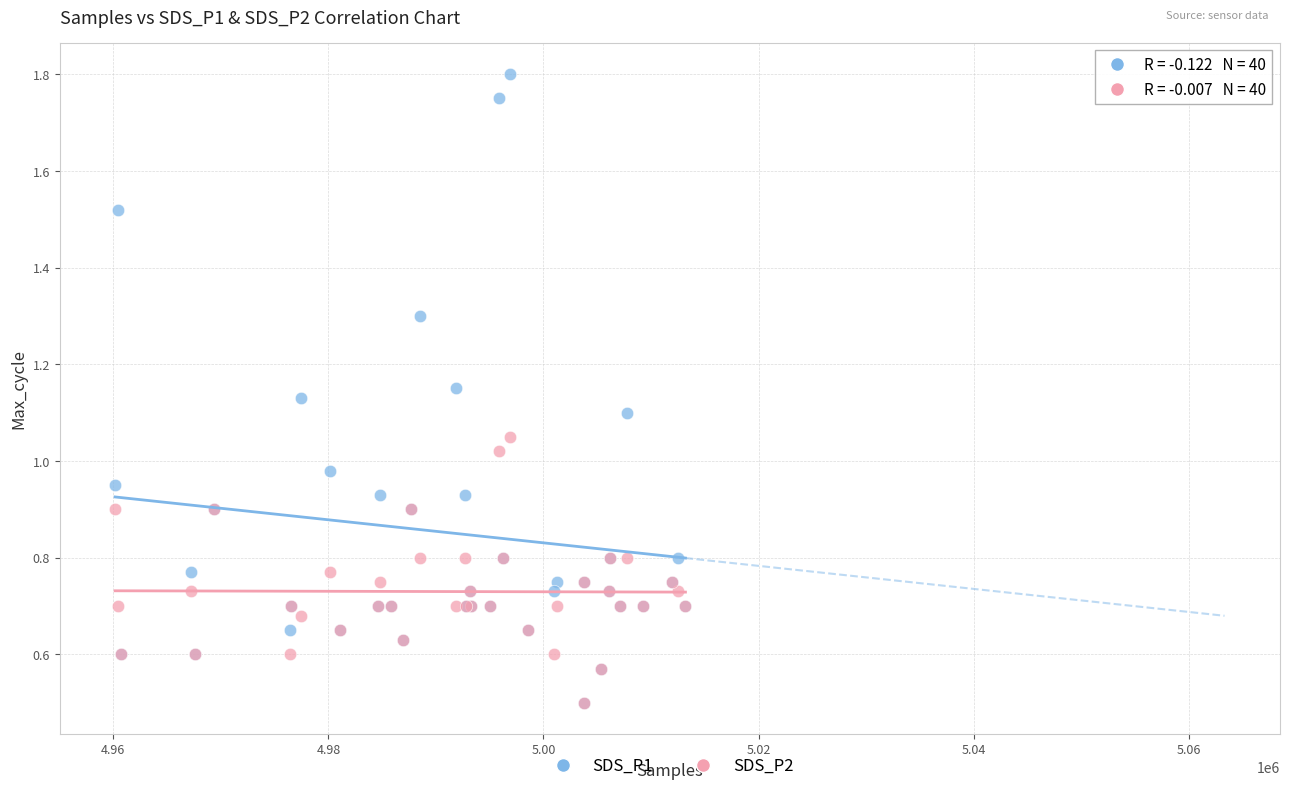

Which series has the widest spread of Y values?

SDS_P1